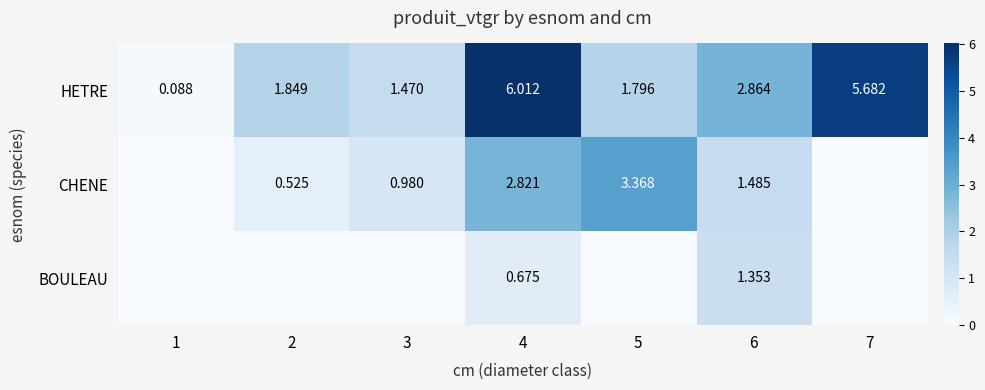

Which series changed the most between 1 and 3?

HETRE